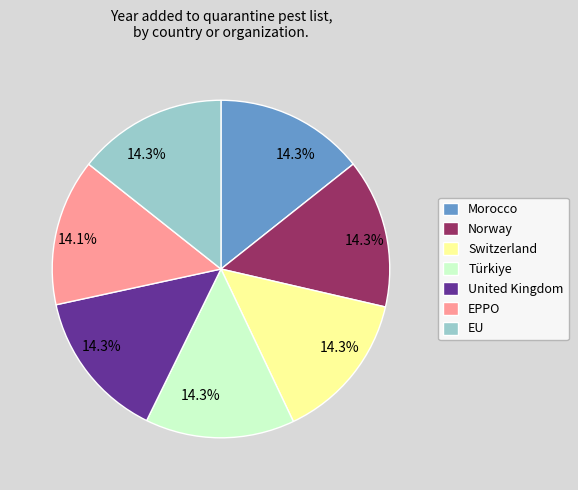

What portion of the pie excludes Switzerland?

85.7%